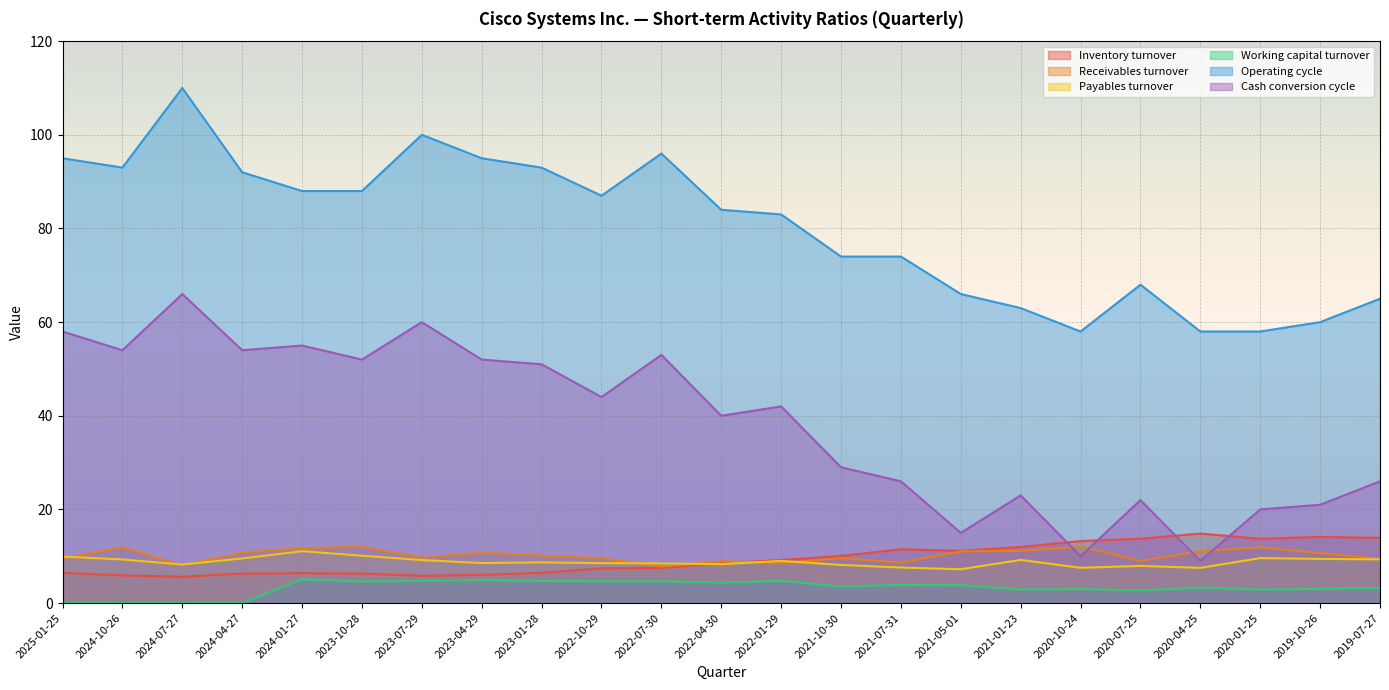

Reading right to left, what are all the values shown in this chart?

Inventory turnover: 13.9	14.1	13.7	14.8	13.7	13.2	12.0	11.2	11.5	10.1	9.2	8.5	7.5	7.4	6.5	6.0	5.8	6.3	6.4	6.3	5.6	5.9	6.5
Receivables turnover: 9.4	10.7	11.9	11.1	9.0	12.1	11.2	11.0	8.6	9.6	8.6	8.9	7.8	9.6	10.2	10.8	9.7	12.0	11.7	10.8	8.1	11.9	9.6
Payables turnover: 9.3	9.4	9.6	7.5	7.9	7.5	9.2	7.2	7.6	8.2	9.0	8.3	8.5	8.5	8.7	8.6	9.2	10.1	11.1	9.5	8.2	9.3	9.9
Working capital turnover: 3.2	3.0	2.9	3.3	2.7	3.0	2.9	3.8	3.9	3.5	4.7	4.4	4.7	4.7	4.7	4.9	4.7	4.6	5.1	0.0	0.0	0.0	0.0
Operating cycle: 65.0	60.0	58.0	58.0	68.0	58.0	63.0	66.0	74.0	74.0	83.0	84.0	96.0	87.0	93.0	95.0	100.0	88.0	88.0	92.0	110.0	93.0	95.0
Cash conversion cycle: 26.0	21.0	20.0	9.0	22.0	10.0	23.0	15.0	26.0	29.0	42.0	40.0	53.0	44.0	51.0	52.0	60.0	52.0	55.0	54.0	66.0	54.0	58.0